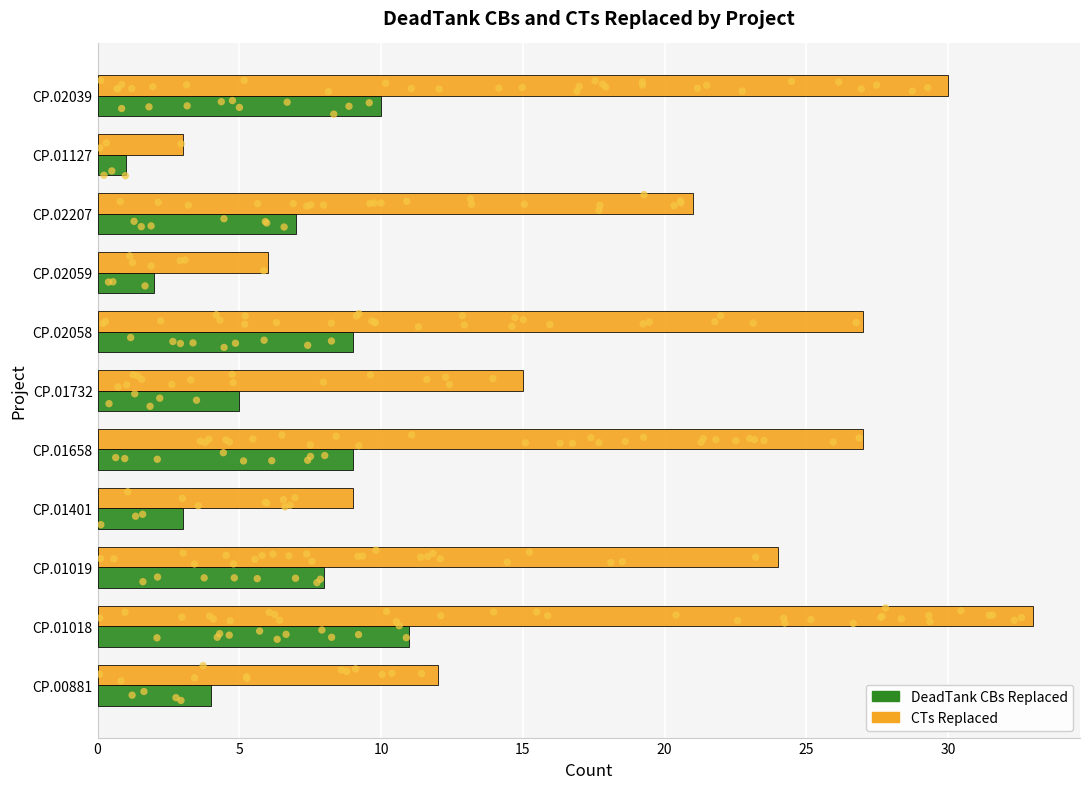

Which series has the largest total across all categories?

CTs Replaced